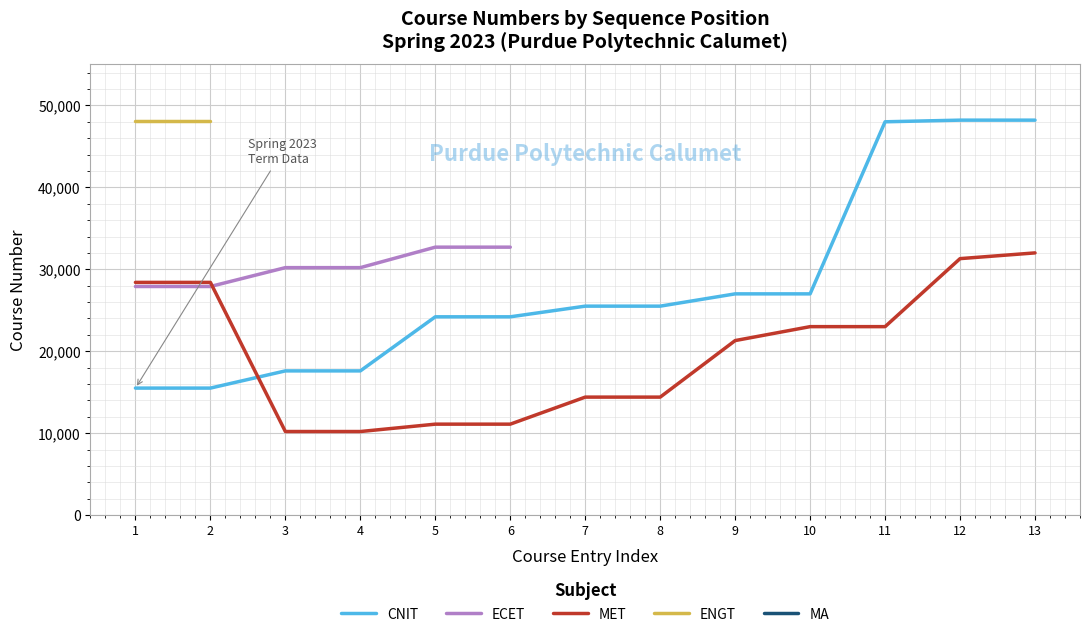

What is the minimum value for MET?

10200